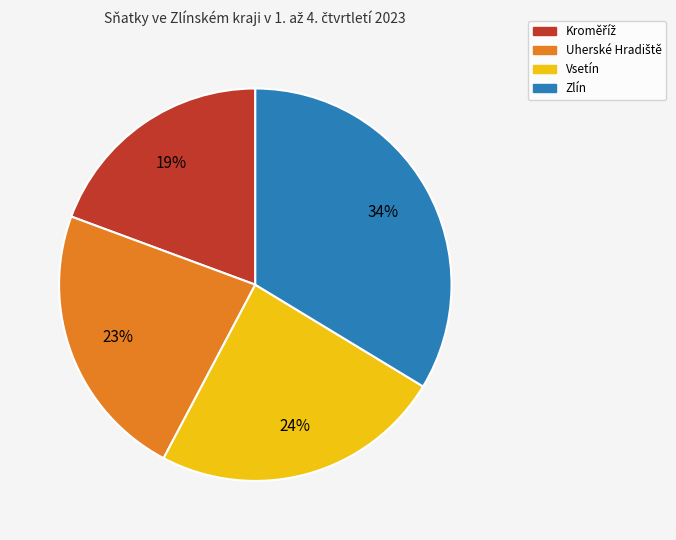

True or false: Vsetín accounts for 24% of the total.

True